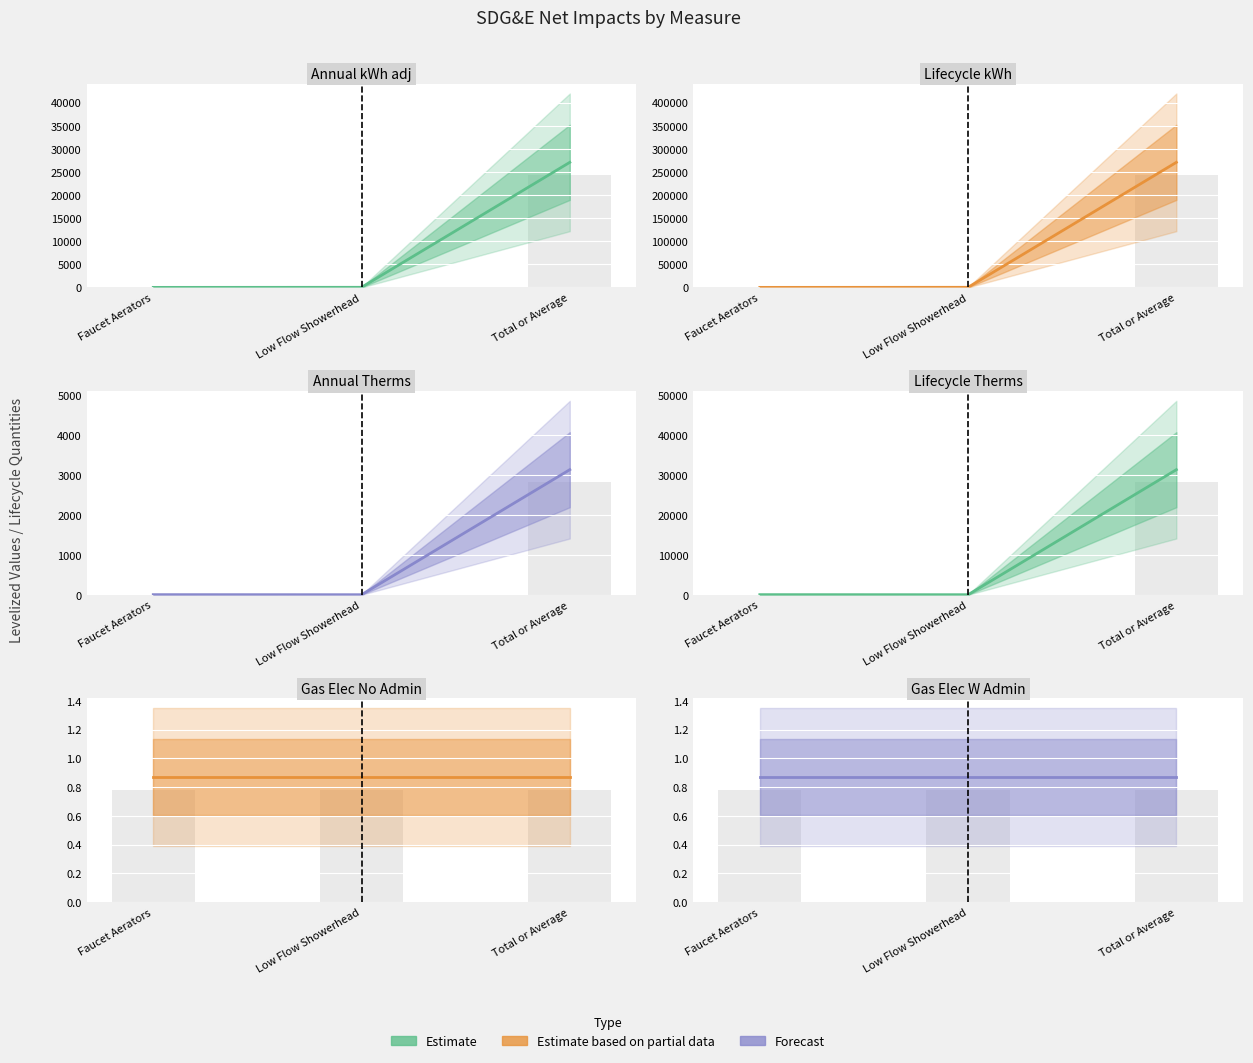

At how many categories does at least one series exceed 129317?

1